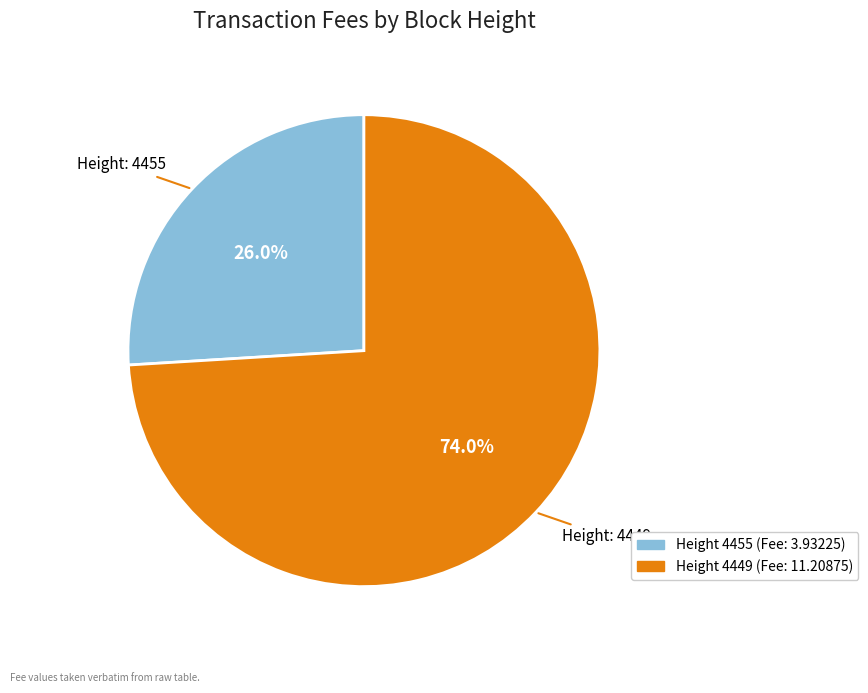

Does any single category account for the majority?

Yes